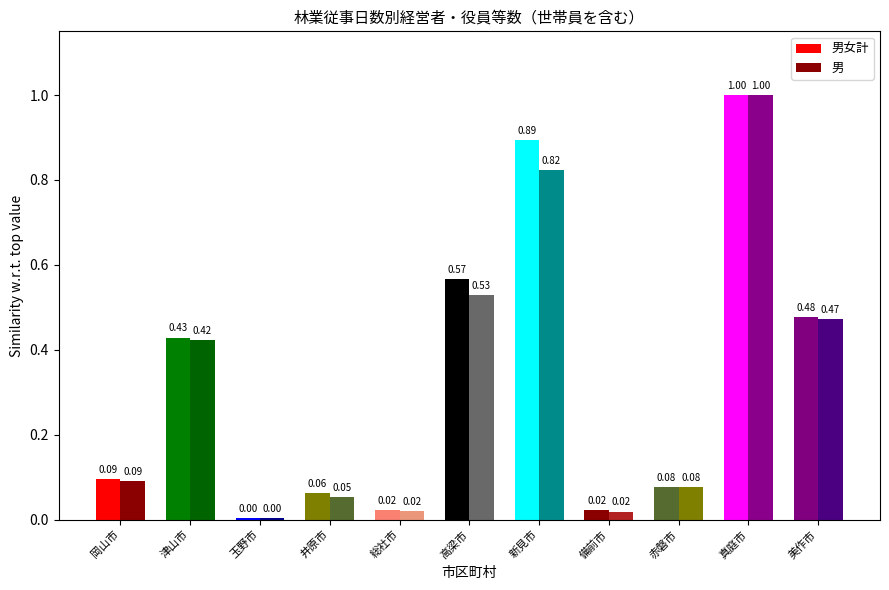

What is the total value across all series at 新見市?

1.7